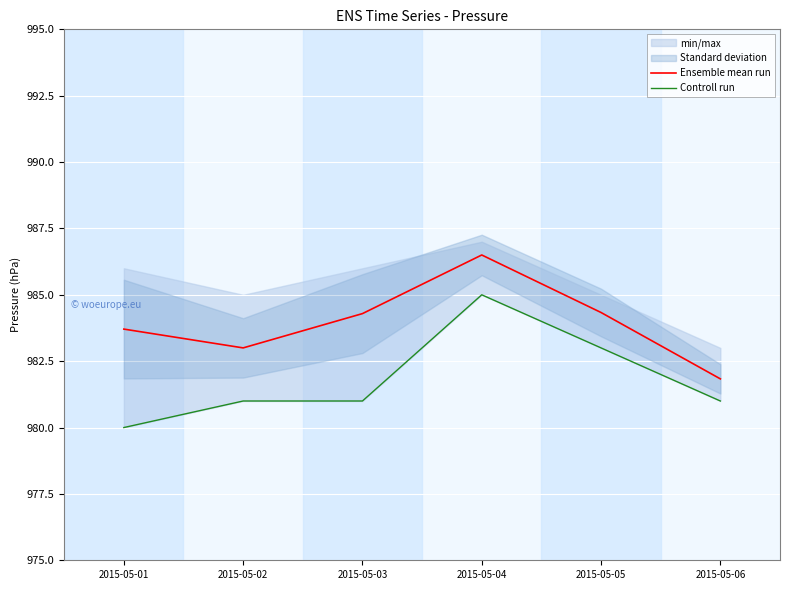

True or false: Ensemble mean run has a value of 1546.3 at 2015-05-03.

False